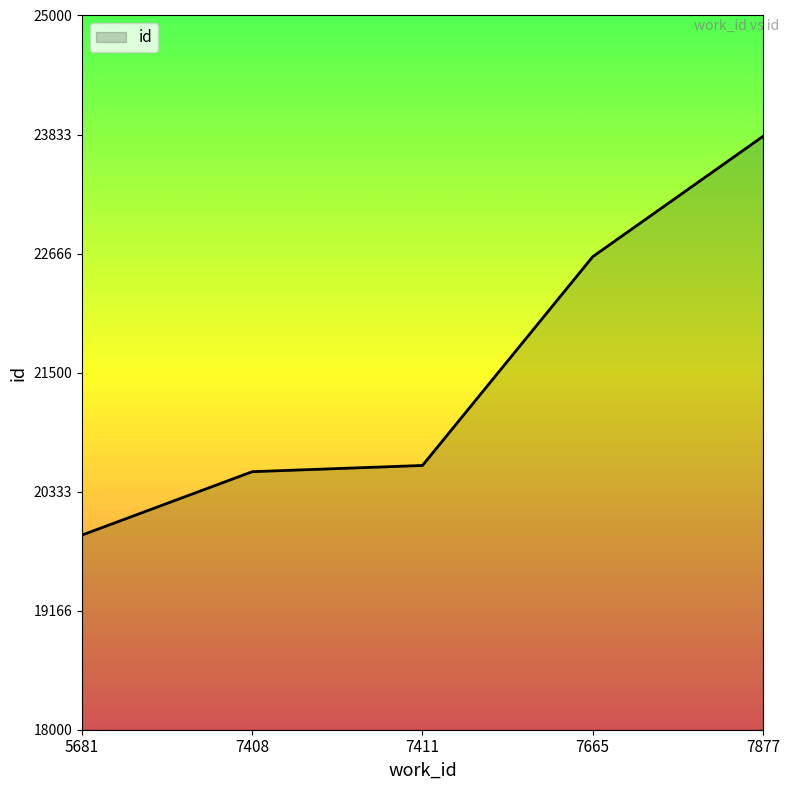

Reading left to right, what are all the values shown in this chart?

19908	20529	20590	22636	23815